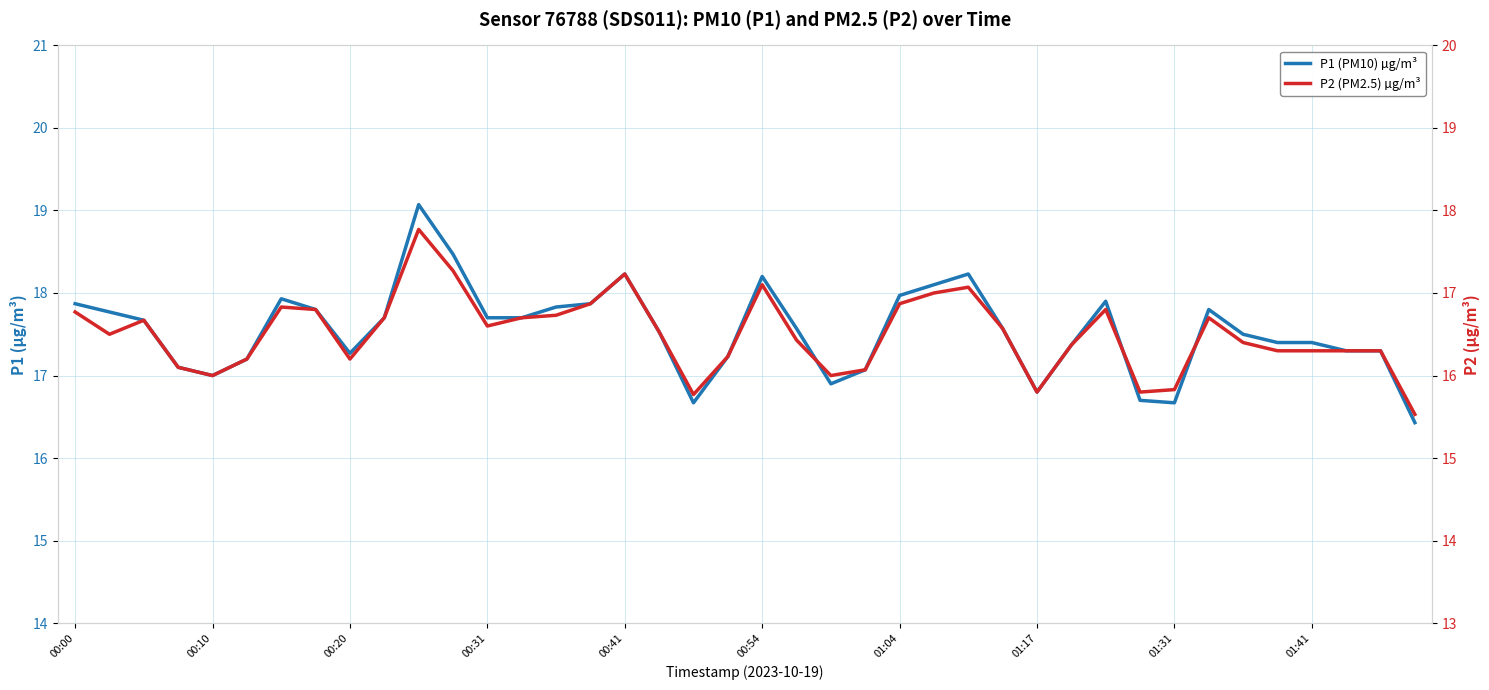

What is the average value of the P2 (PM2.5) µg/m³ series?

16.5